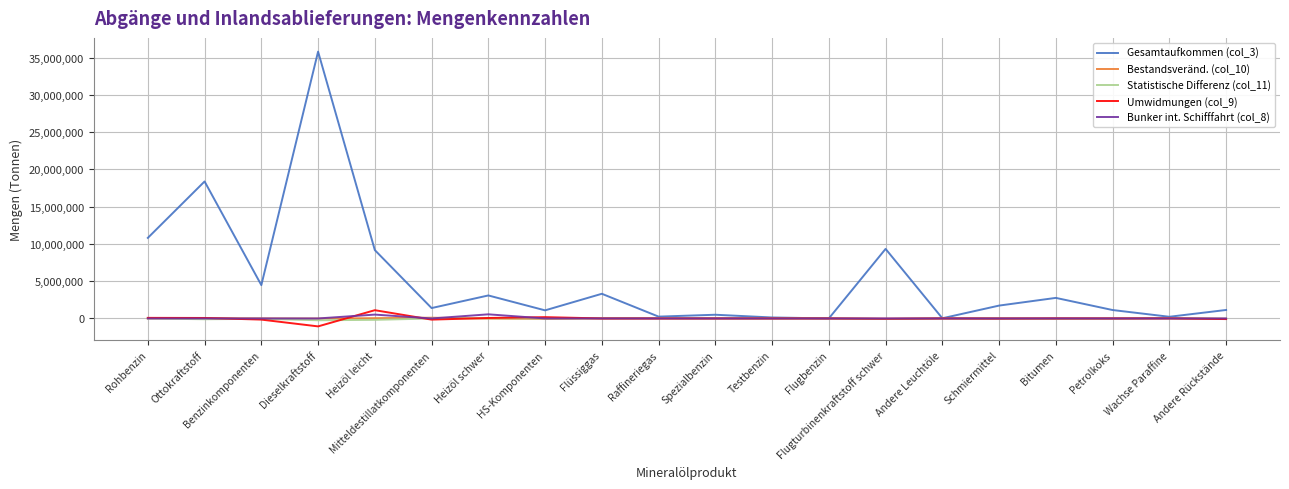

The Gesamtaufkommen (col_3) series shows 10808900 at Rohbenzin. True or false?

True